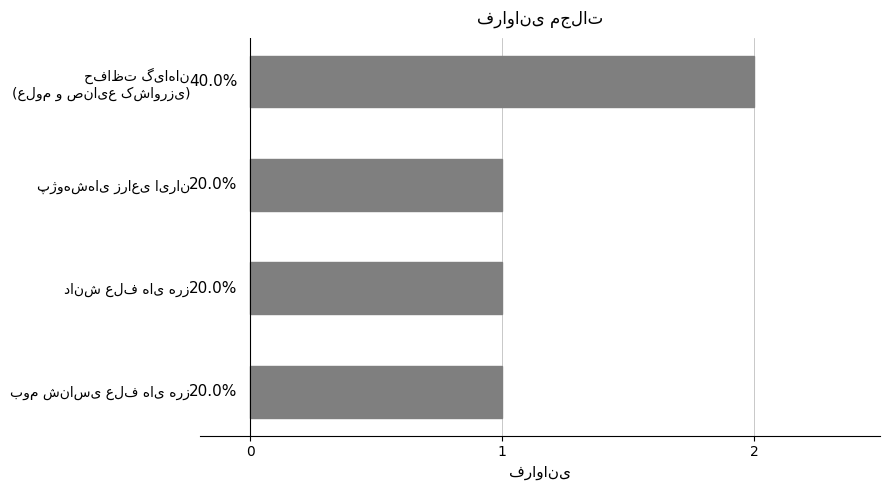

Does the chart contain any negative values?

No